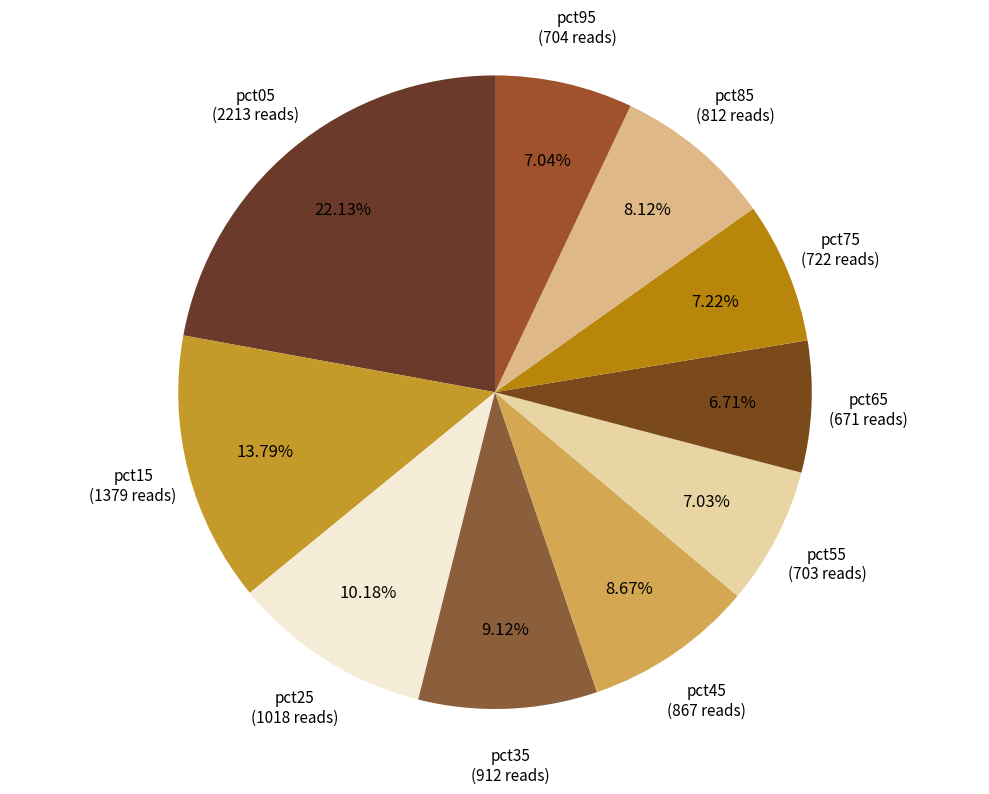

How many segments does this pie chart have?

10